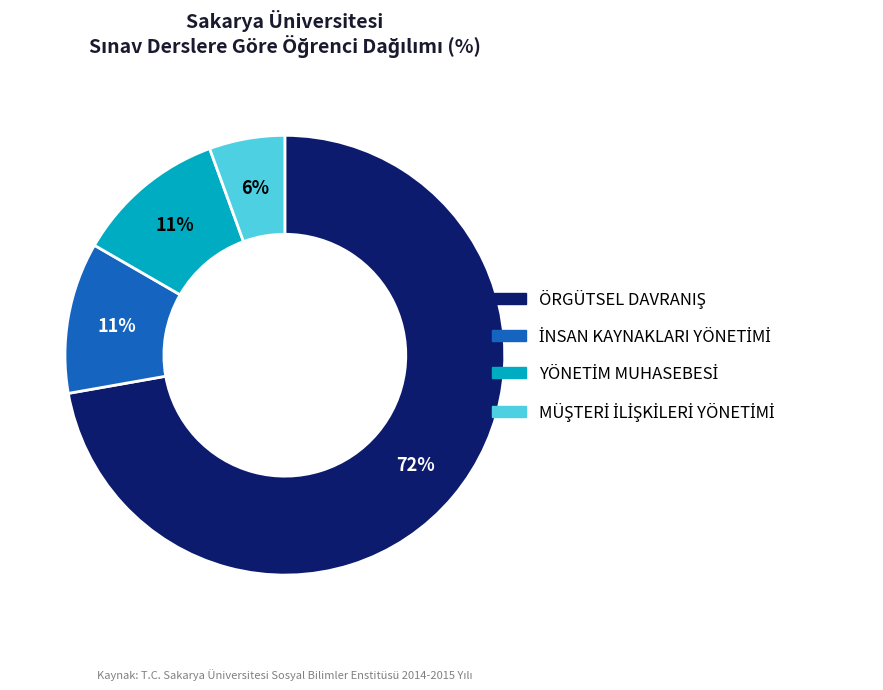

To the nearest percent, what is the average slice percentage?

25%